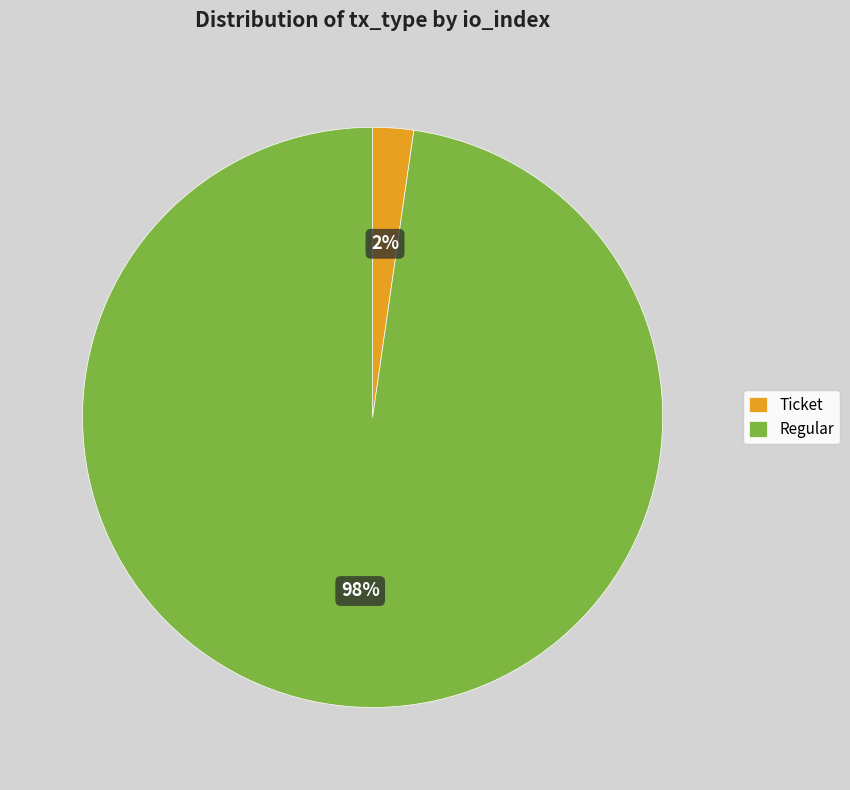

What is the largest slice in the pie chart?

Regular